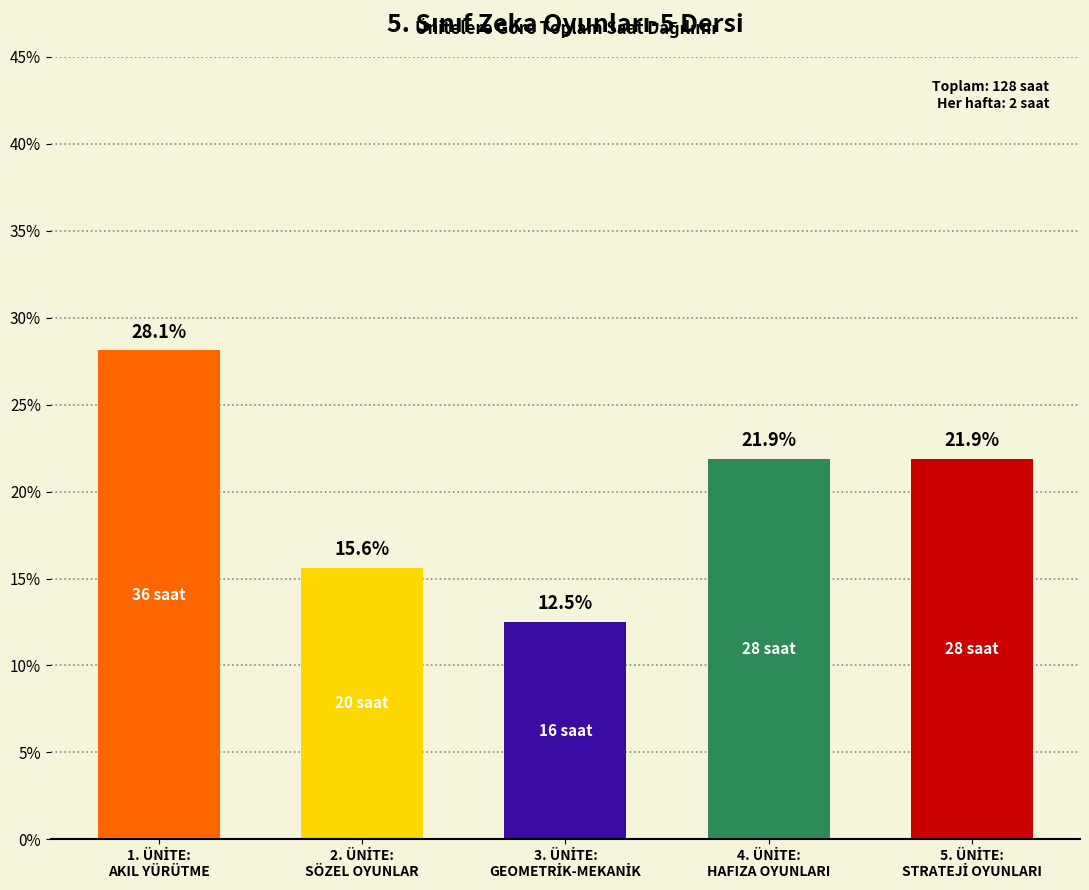

What is the minimum value shown in the chart?

12.5